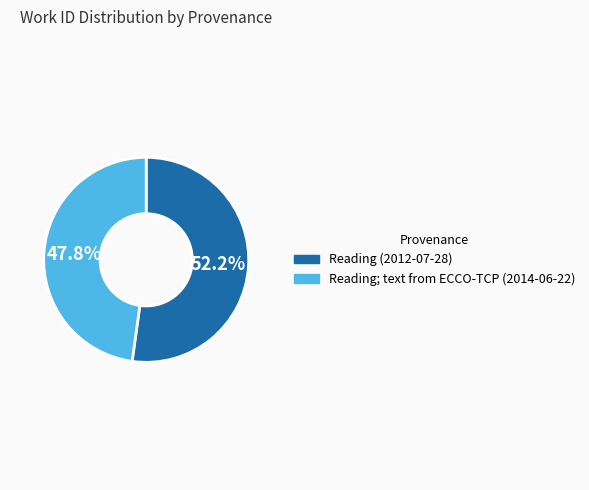

True or false: Reading; text from ECCO-TCP (2014-06-22) accounts for 48% of the total.

True